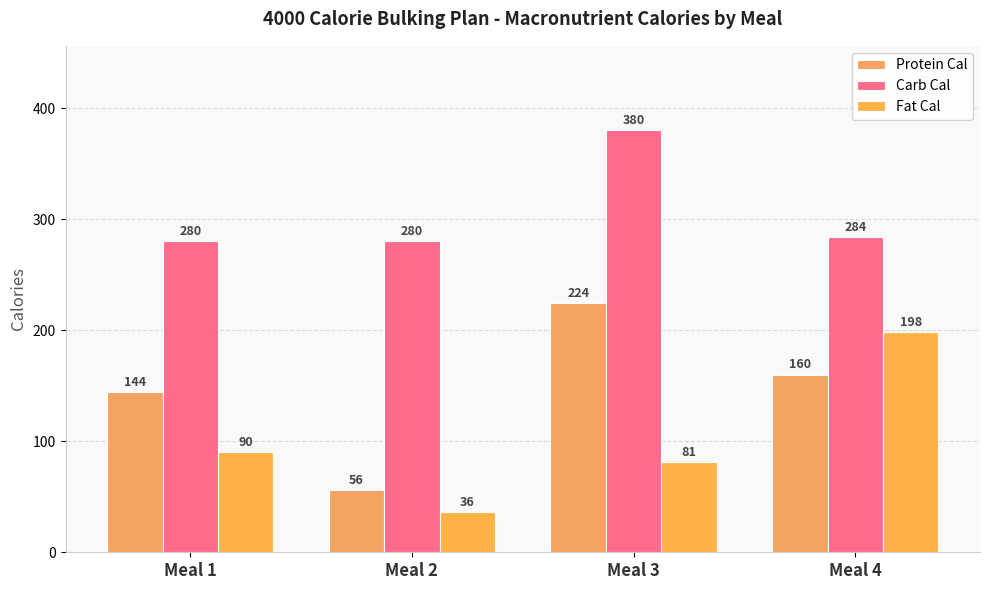

Where does the Protein Cal series first go above 160?

Meal 3